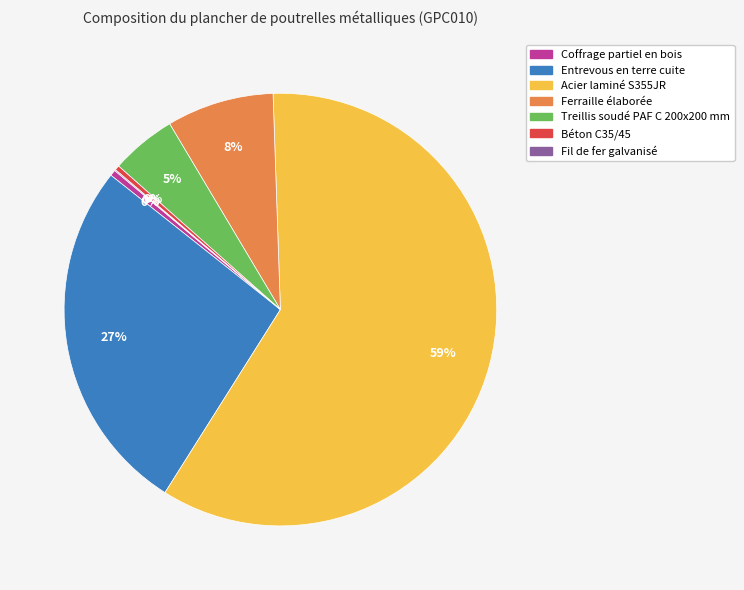

Is there any slice that represents more than half of the pie?

Yes